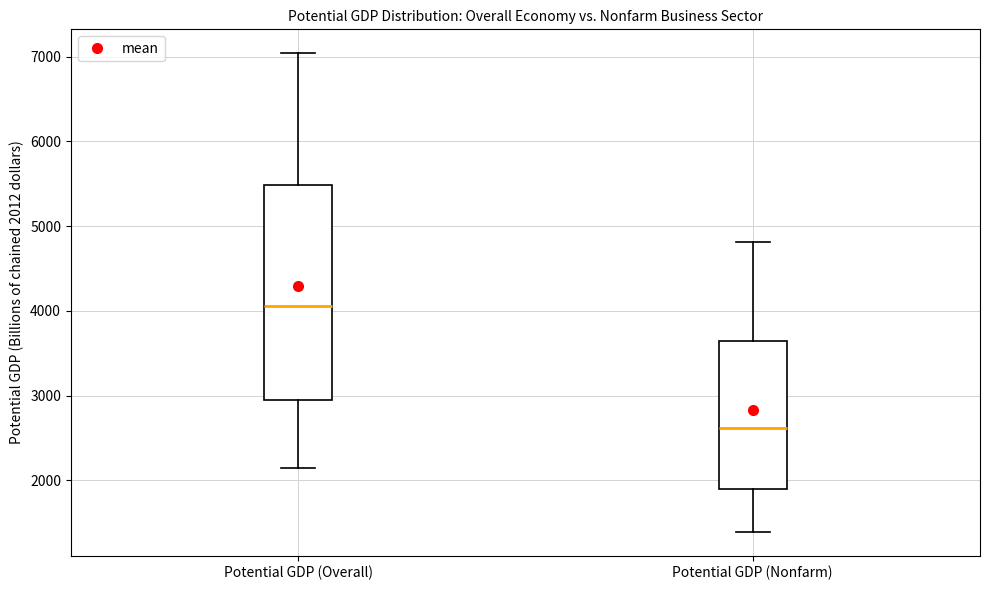

Reading left to right, read every box against the y-axis: the position of its median line, the range the box covers, and the ends of its whiskers. The values are not printed on the chart, so give them approximately, as read against the axis.

Potential GDP (Overall): median 4100, box 2900 to 5500, whiskers 2100 to 7000
Potential GDP (Nonfarm): median 2600, box 1900 to 3600, whiskers 1400 to 4800